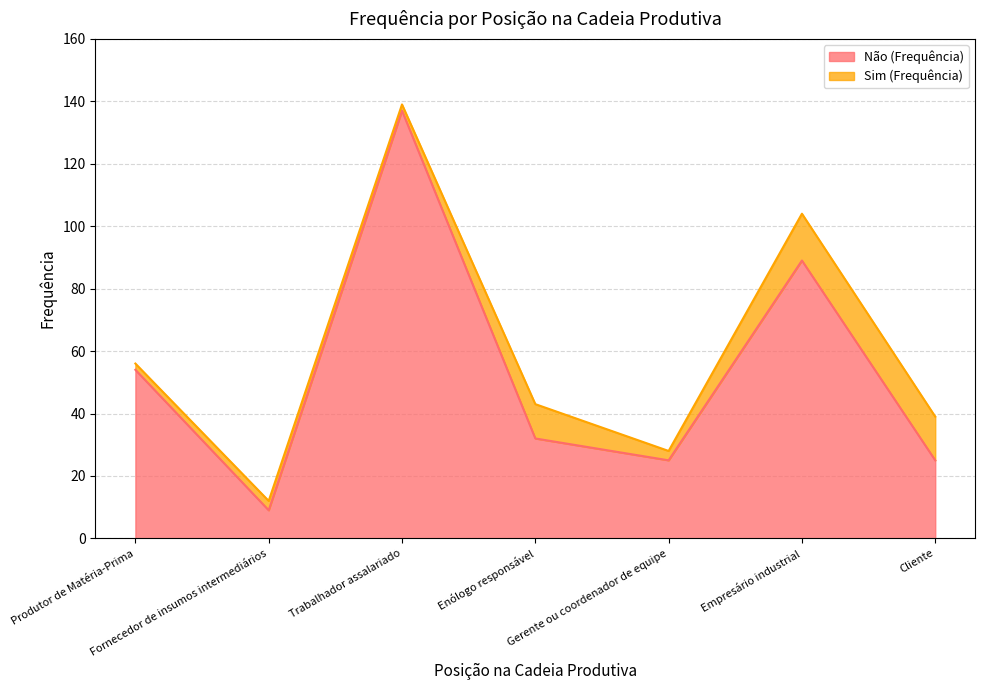

True or false: there are more than 1 points higher than both neighbors.

True